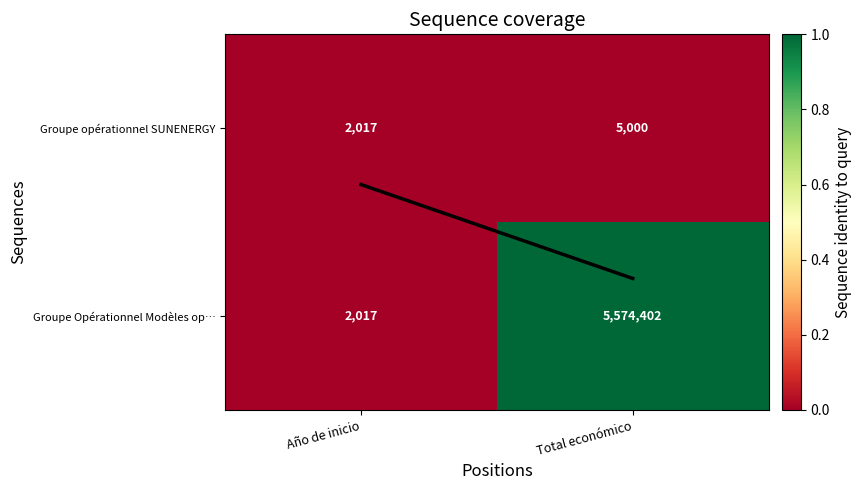

Reading left to right, what are all the values shown in this chart?

Groupe opérationnel SUNENERGY: 2017	5000
Groupe Opérationnel Modèles op…: 2017	5574402